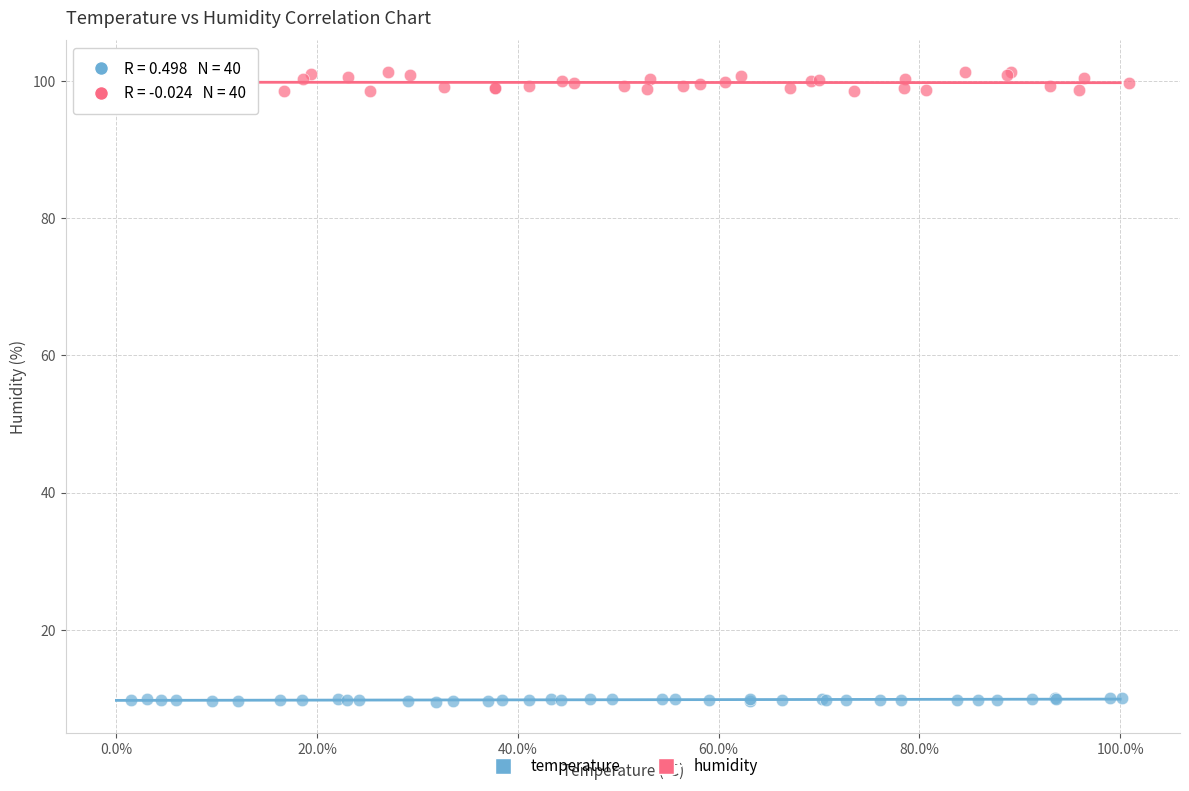

Which series reaches the minimum Y coordinate?

temperature